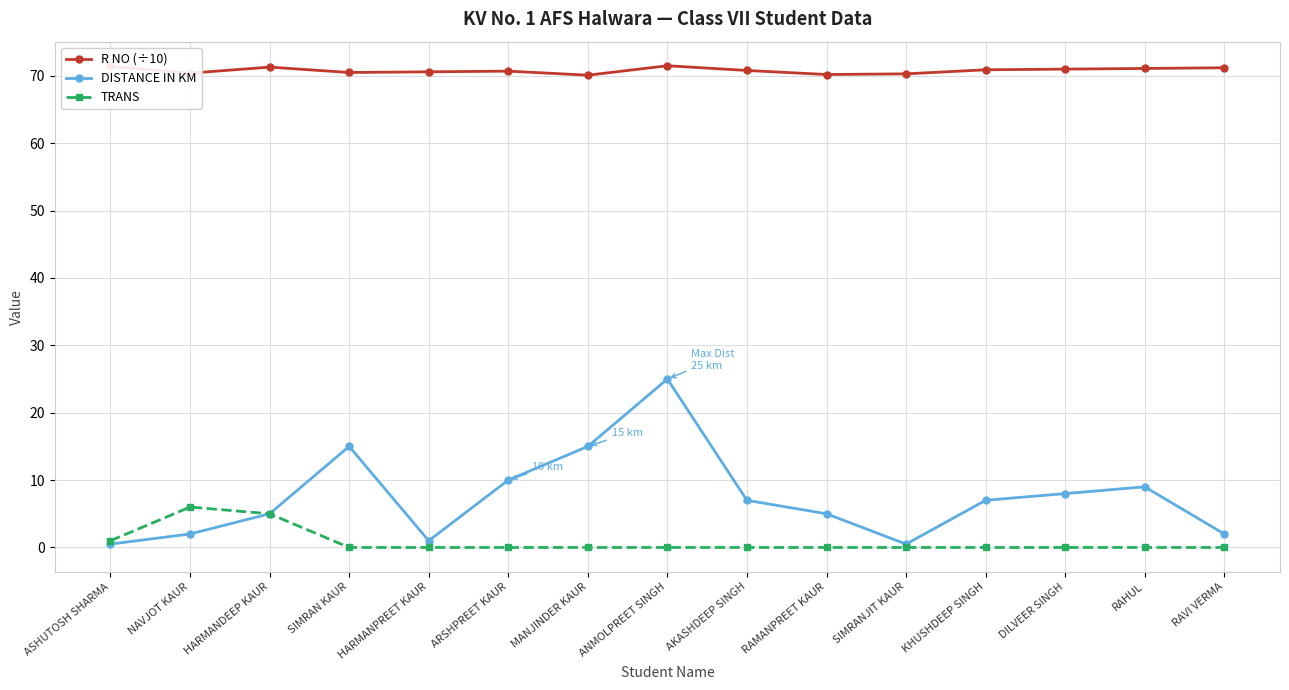

Which series changed the most between MANJINDER KAUR and RAVI VERMA?

DISTANCE IN KM